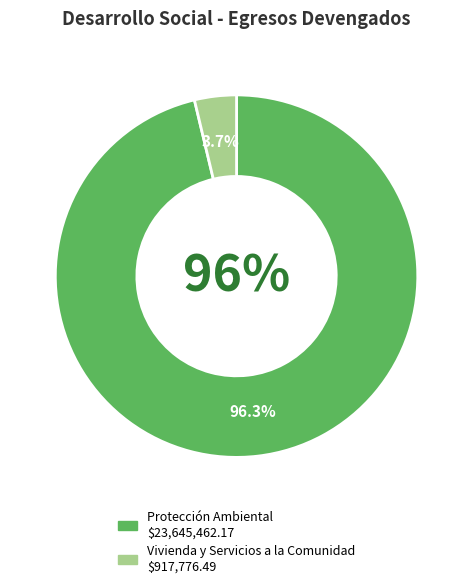

To the nearest percent, what is the difference between the largest and smallest slice percentages?

93%